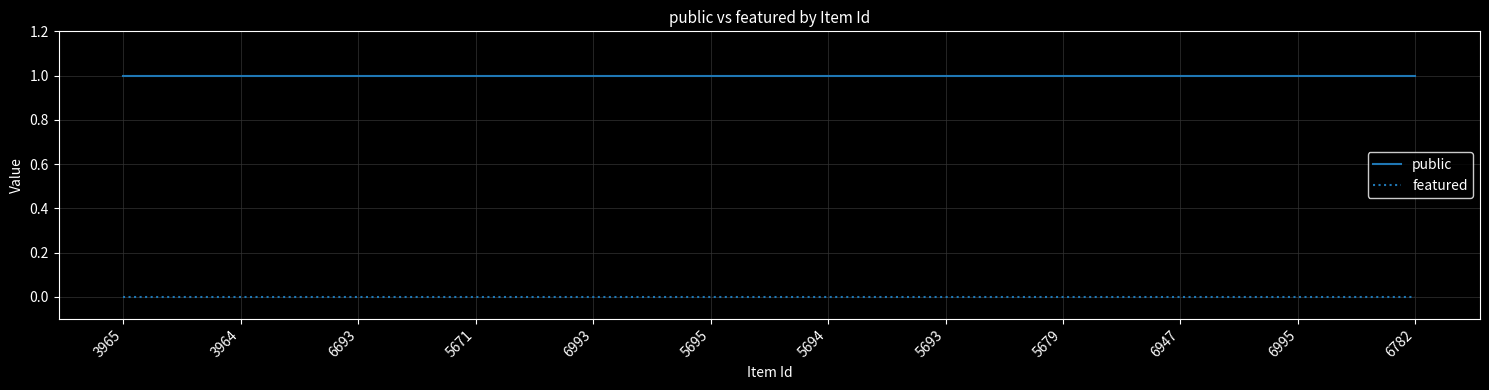

Rank the series at 5679 from lowest to highest value.

featured, public